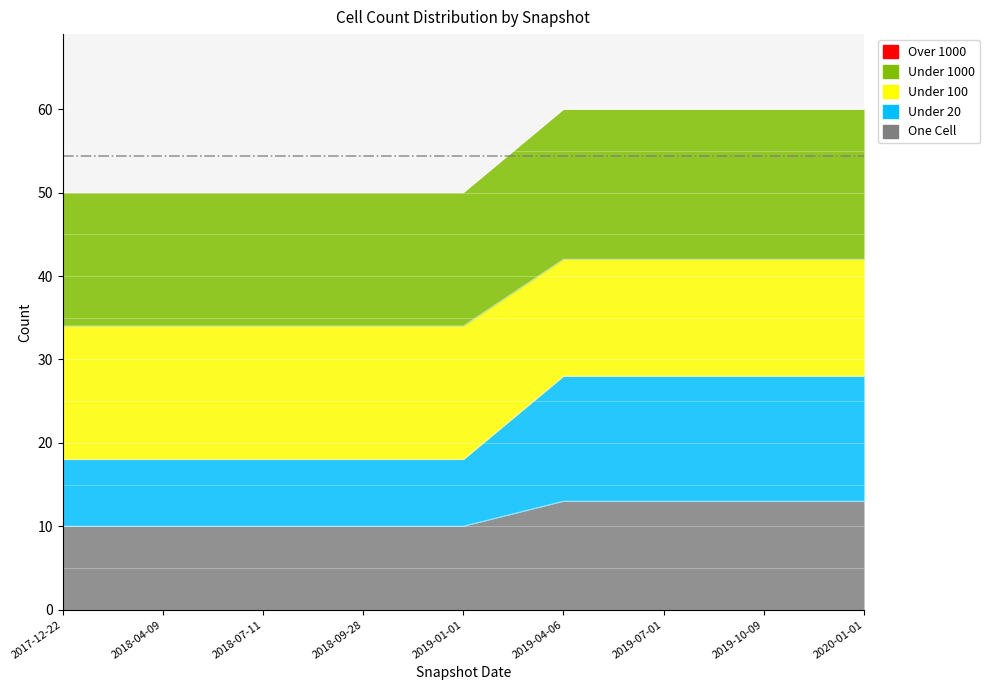

What is the greatest value displayed?

60